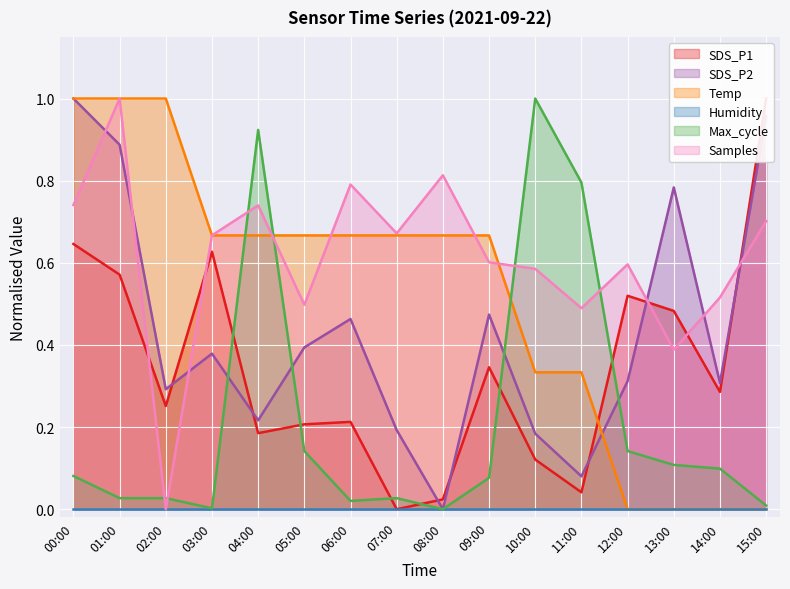

Which series ends up on top after the final intersection of SDS_P2 and Samples?

SDS_P2